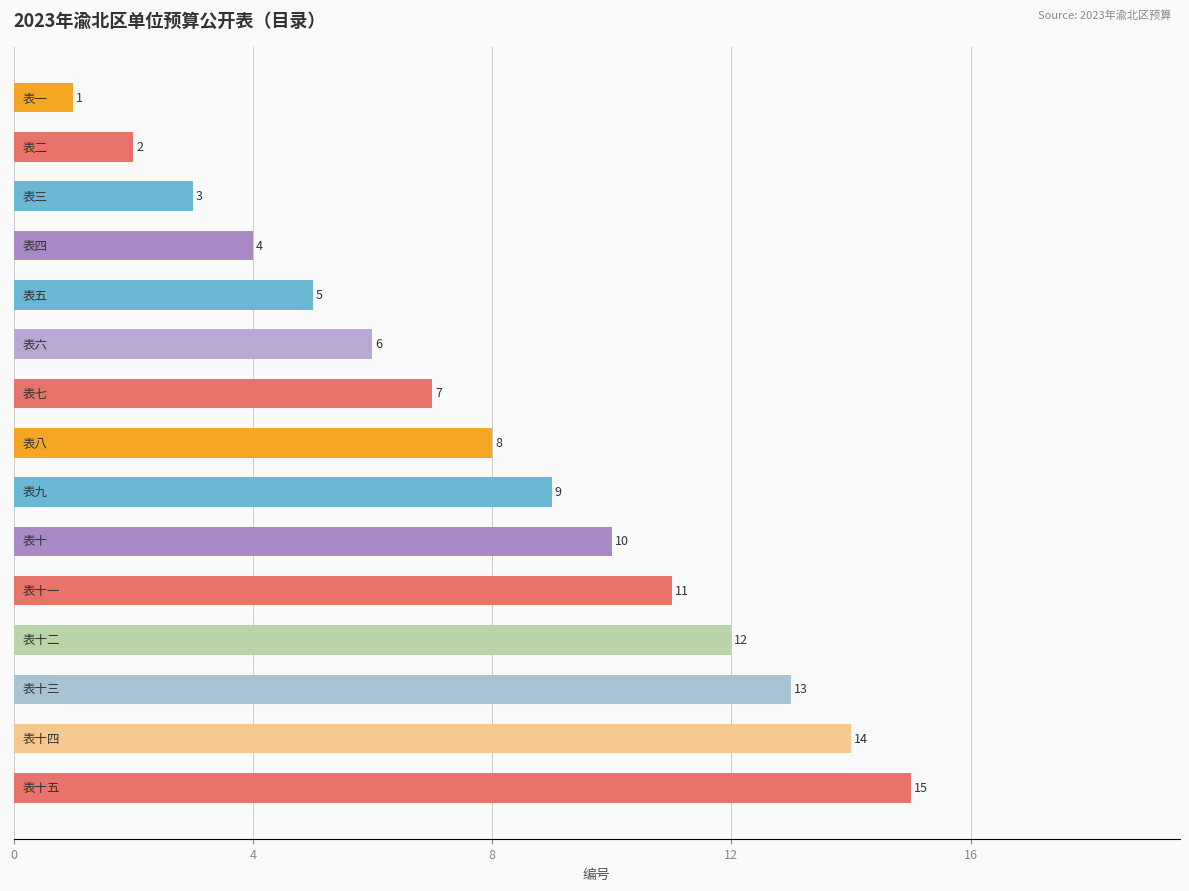

What is the maximum value shown in the chart?

15